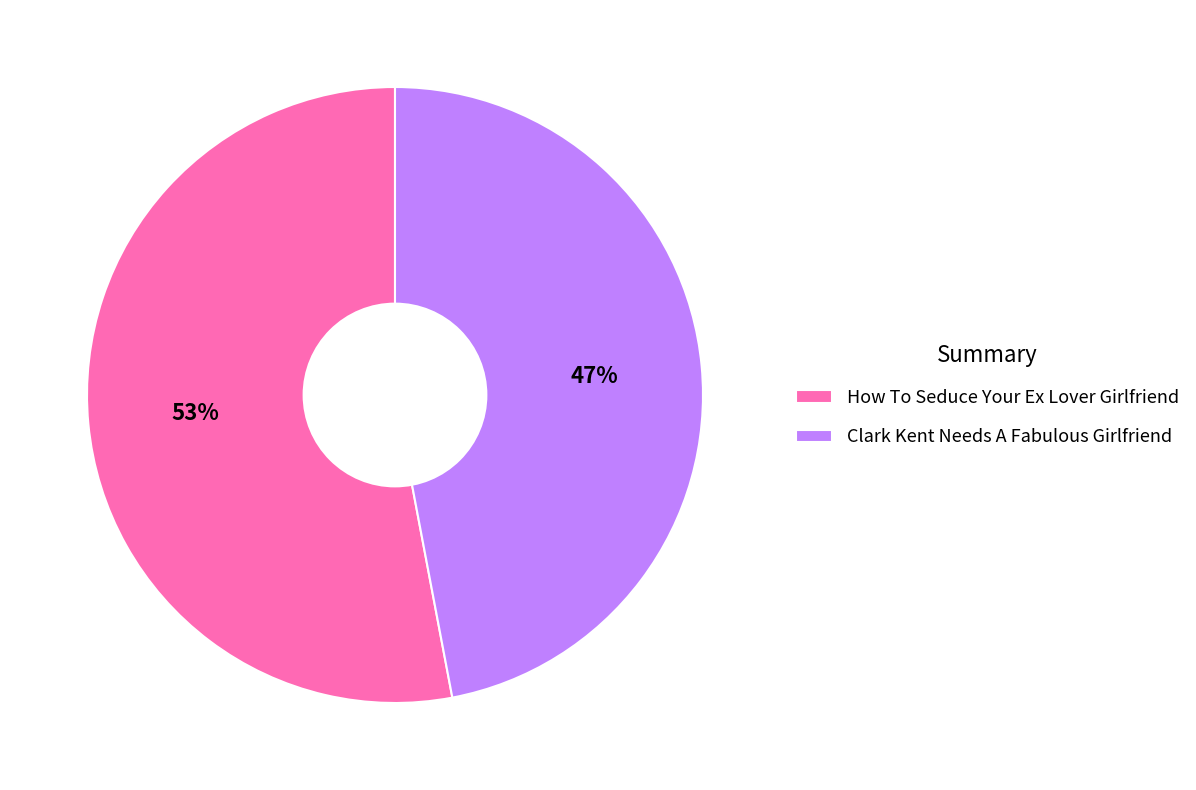

To the nearest percent, what is the average slice percentage?

50%